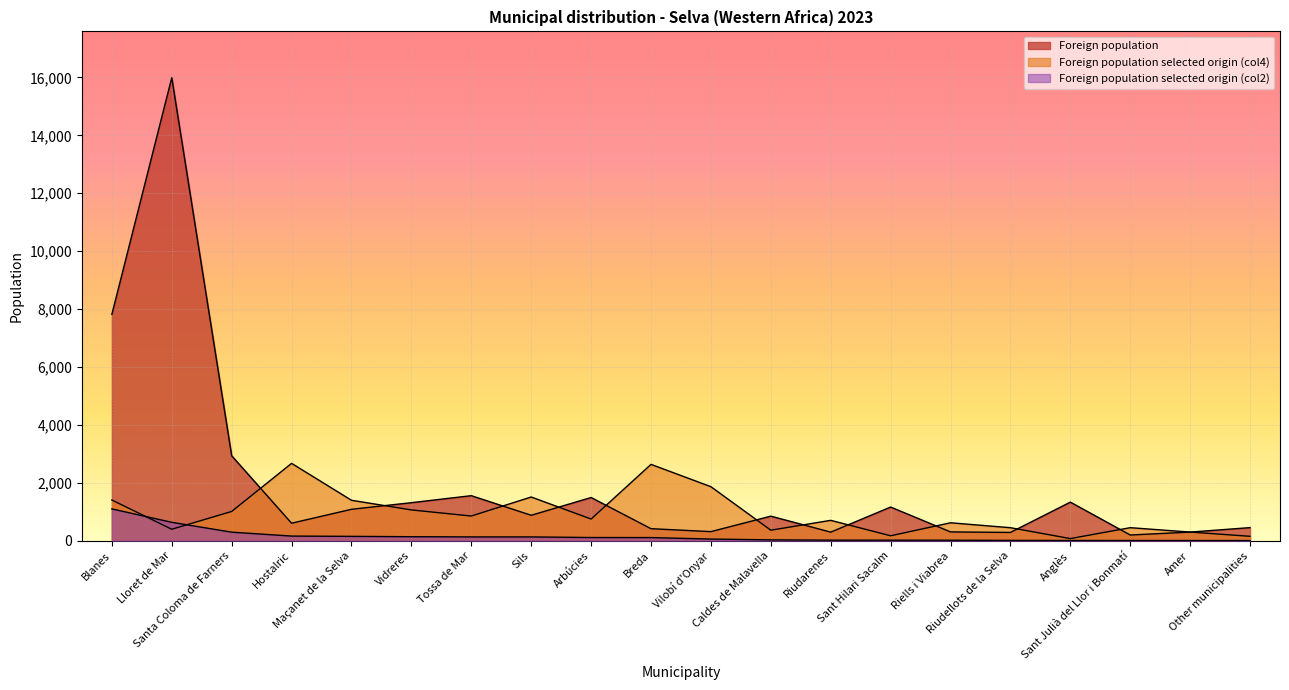

What is the sum of all Foreign population values?

39609